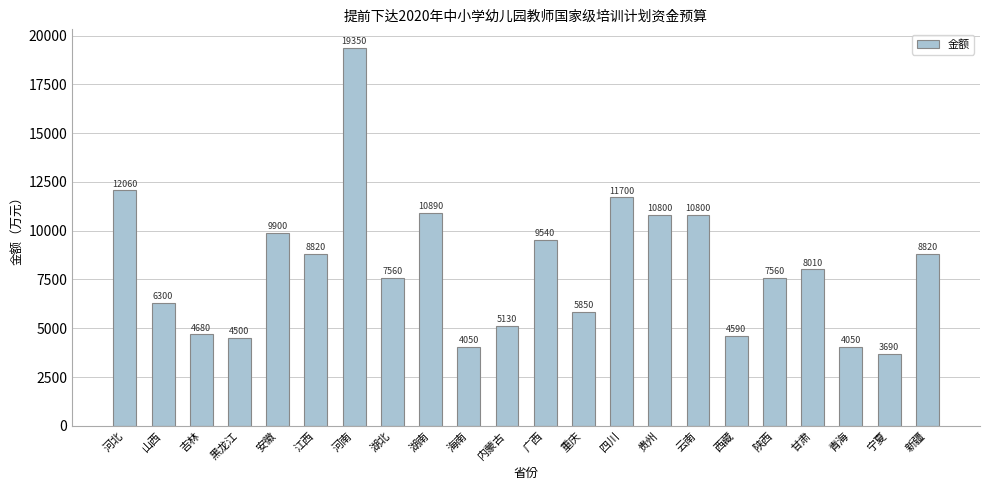

What is the approximate value at 黑龙江?

4500